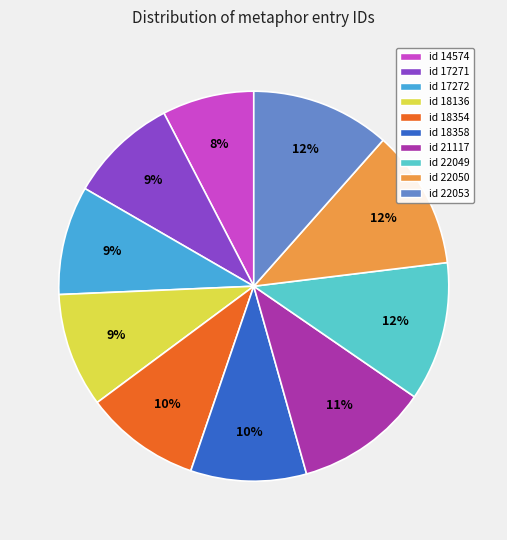

Does id 17272 account for over 50% of the chart?

No